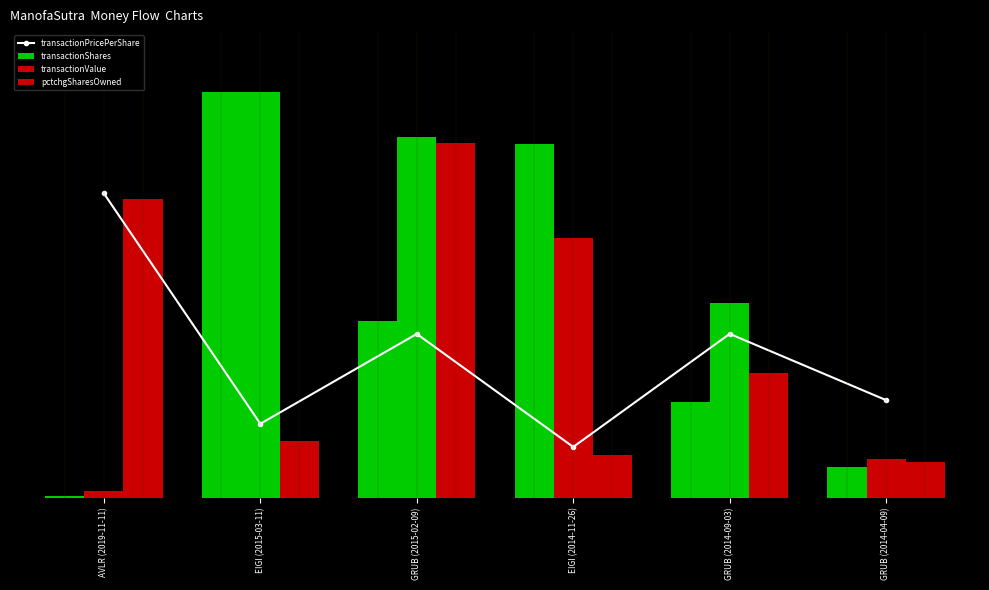

What is the total value across all series at EIGI (2014-11-26)?

696.7